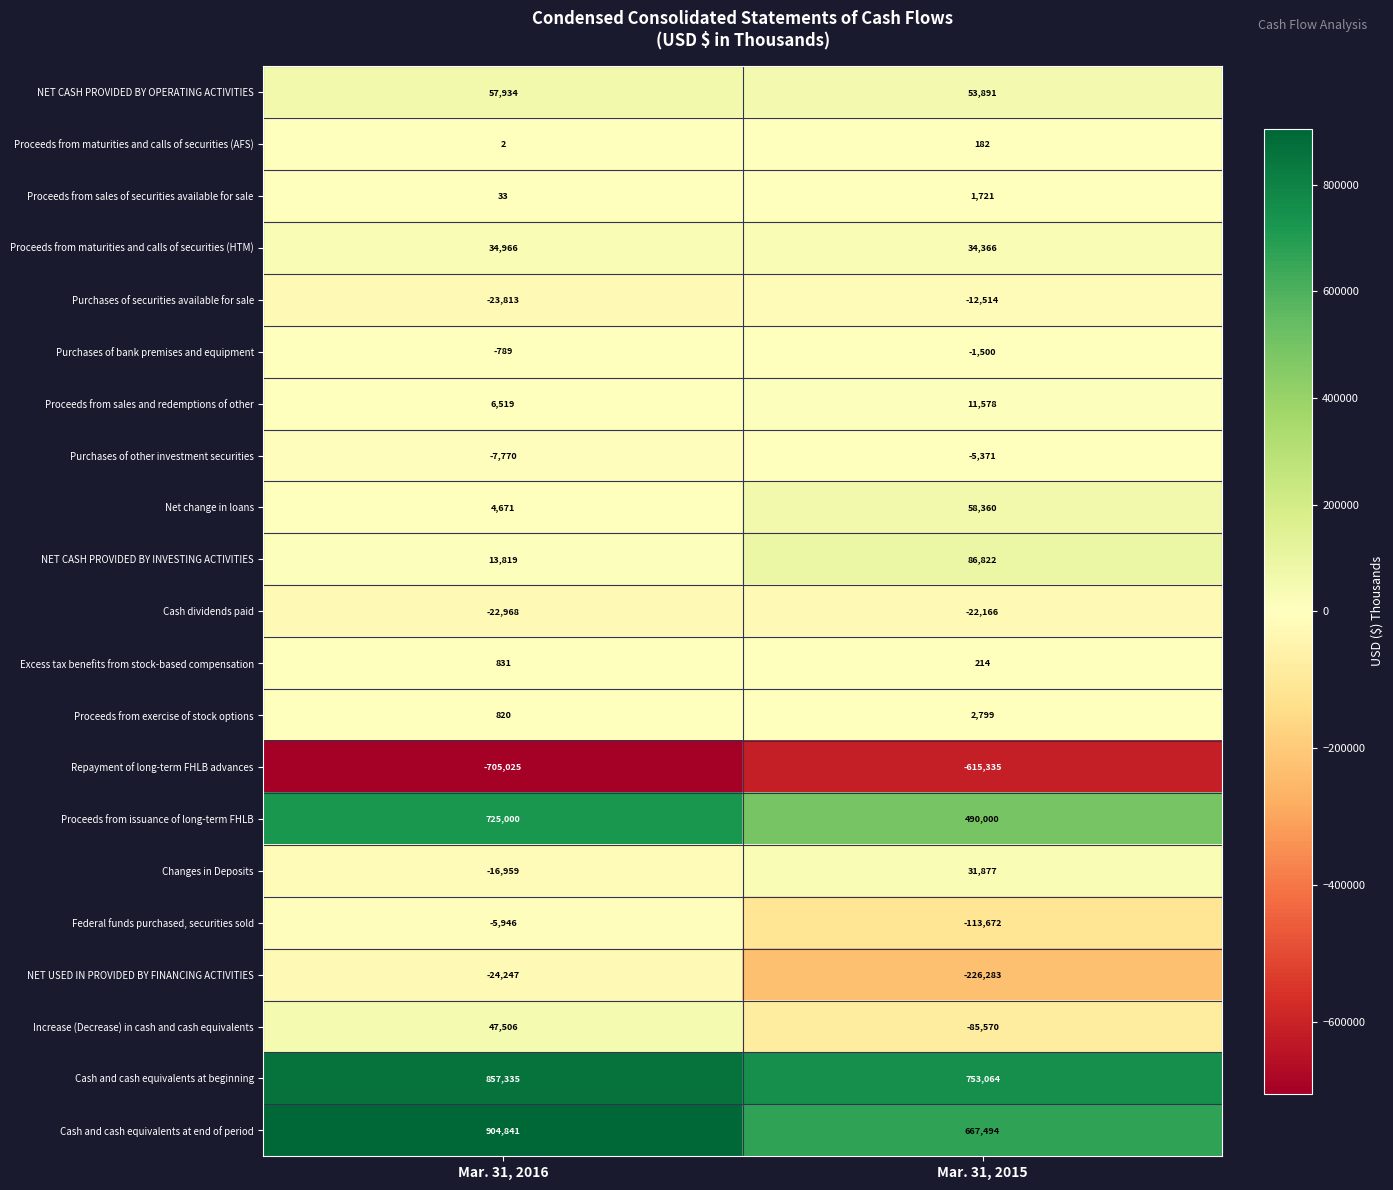

What value does the Purchases of bank premises and equipment series have at Mar. 31, 2015, to the nearest 50?

-1500